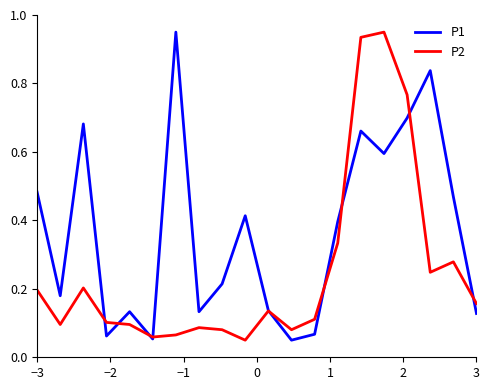

Which series has the largest total across all categories?

P1